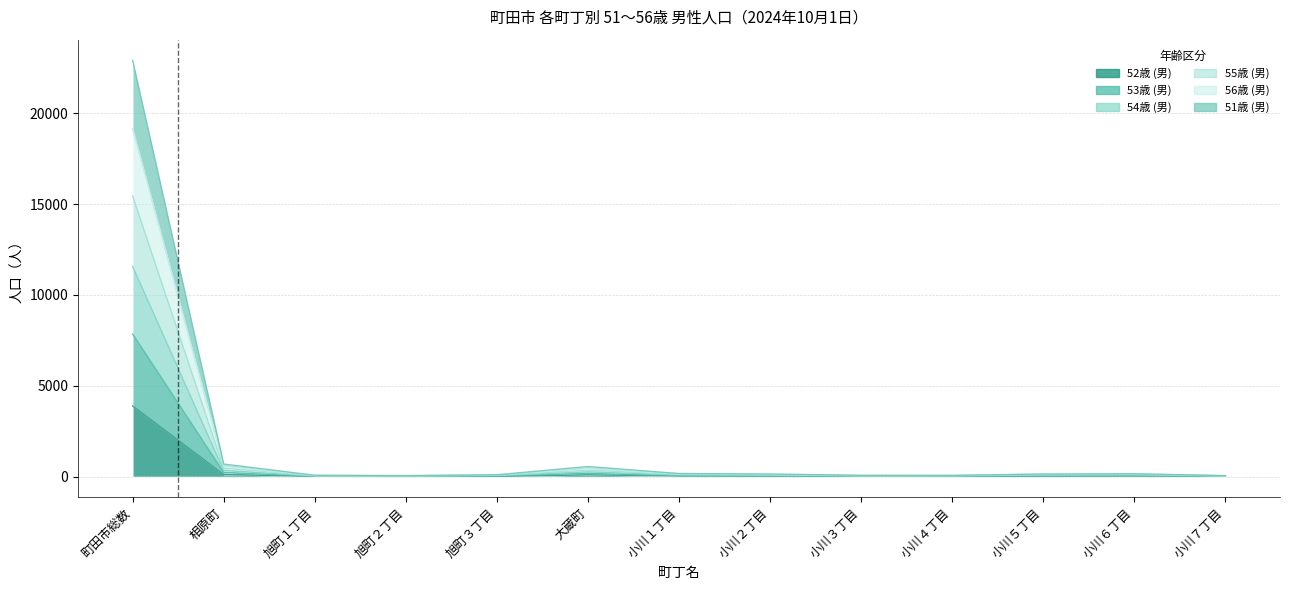

True or false: 52歳 (男) has a value of 27 at 大蔵町.

False